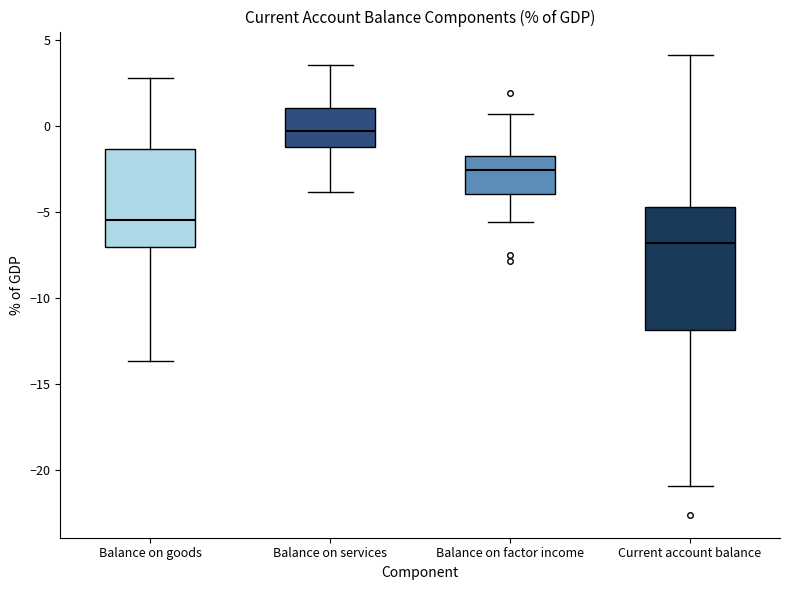

Which box is the tallest, from its lower edge to its upper edge?

Current account balance